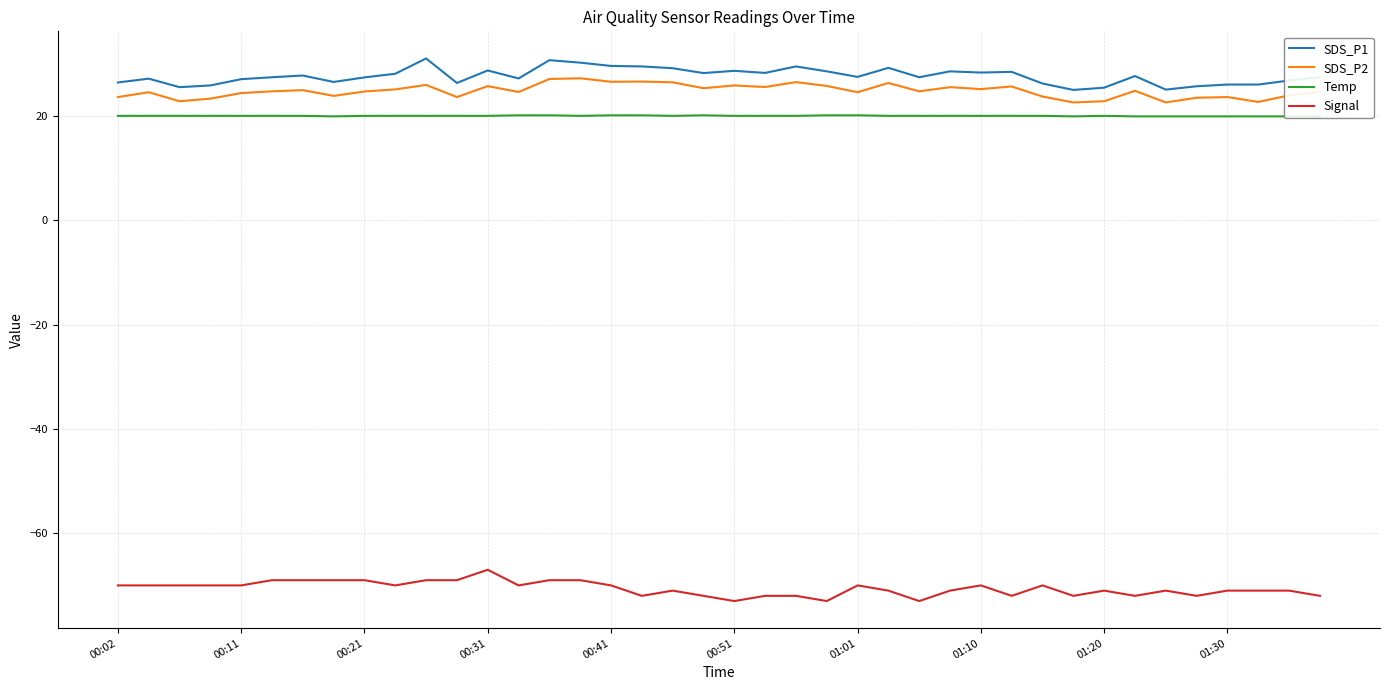

What is the difference between the maximum and minimum values in the SDS_P1 series?

6.0